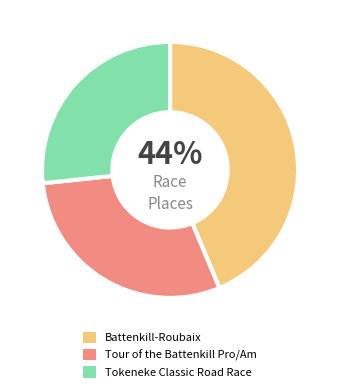

The Battenkill-Roubaix slice represents 37% of the pie. True or false?

False